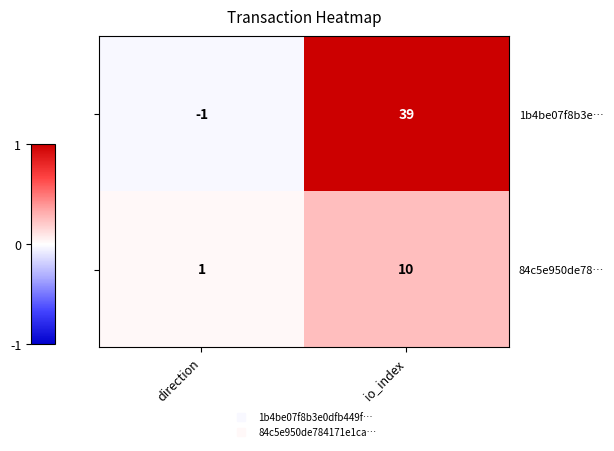

Reading left to right, what are all the values shown in this chart?

1b4be07f8b3e…: -1	39
84c5e950de78…: 1	10